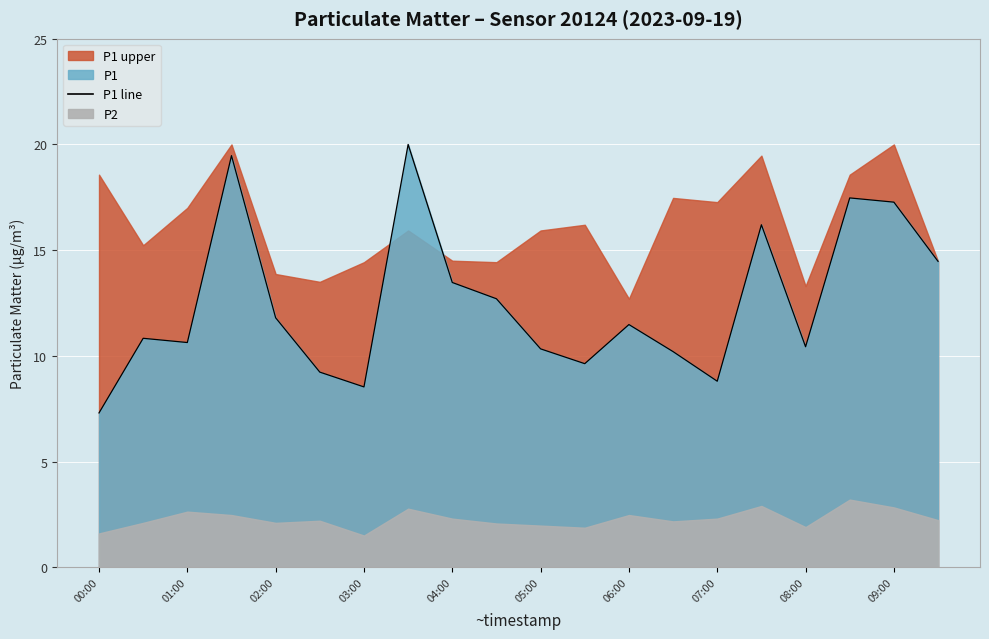

How many data points are less than 11?

10